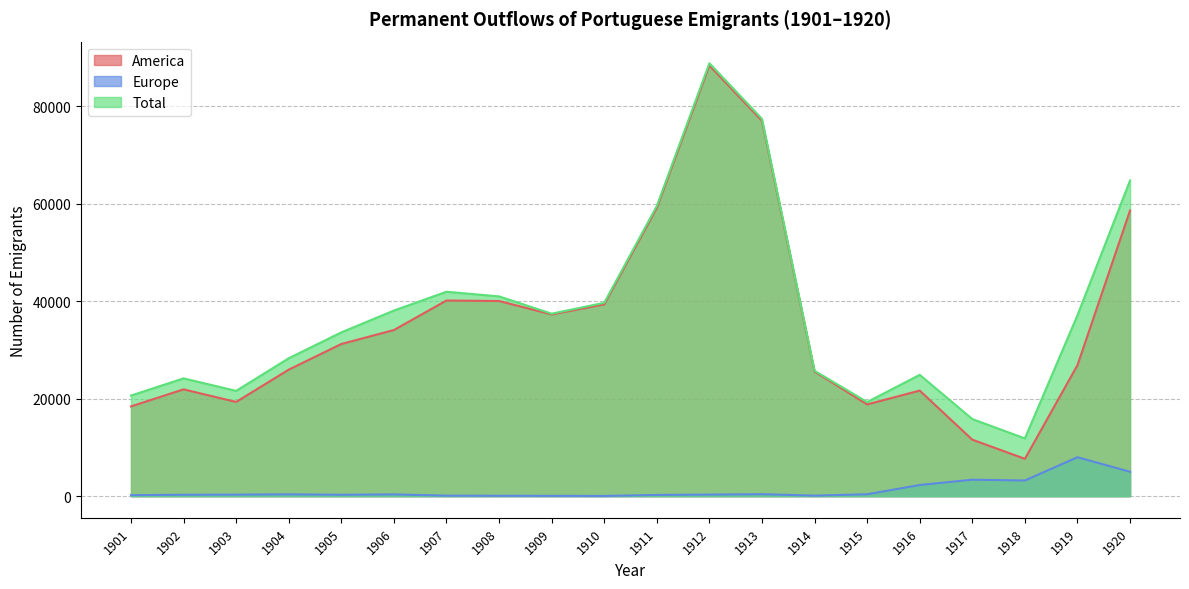

What is the total value across all series at 1910?

79082